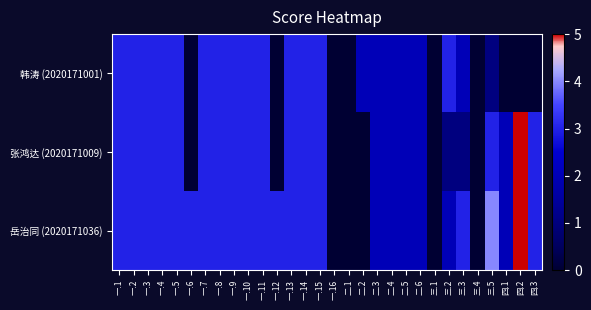

Reading right to left, extract all data points from this chart.

韩涛 (2020171001): 四.3=0	四.2=0	四.1=0	三.5=1	三.4=0	三.3=2	三.2=3	三.1=0	二.6=2	二.5=2	二.4=2	二.3=2	二.2=2	二.1=0	一.16=0	一.15=3	一.14=3	一.13=3	一.12=0	一.11=3	一.10=3	一.9=3	一.8=3	一.7=3	一.6=0	一.5=3	一.4=3	一.3=3	一.2=3	一.1=3
张鸿达 (2020171009): 四.3=3	四.2=5	四.1=2	三.5=3	三.4=0	三.3=1	三.2=1	三.1=0	二.6=2	二.5=2	二.4=2	二.3=2	二.2=0	二.1=0	一.16=0	一.15=3	一.14=3	一.13=3	一.12=0	一.11=3	一.10=3	一.9=3	一.8=3	一.7=3	一.6=0	一.5=3	一.4=3	一.3=3	一.2=3	一.1=3
岳治同 (2020171036): 四.3=3	四.2=5	四.1=2	三.5=4	三.4=0	三.3=3	三.2=2	三.1=0	二.6=2	二.5=2	二.4=2	二.3=2	二.2=0	二.1=0	一.16=0	一.15=3	一.14=3	一.13=3	一.12=3	一.11=3	一.10=3	一.9=3	一.8=3	一.7=3	一.6=3	一.5=3	一.4=3	一.3=3	一.2=3	一.1=3